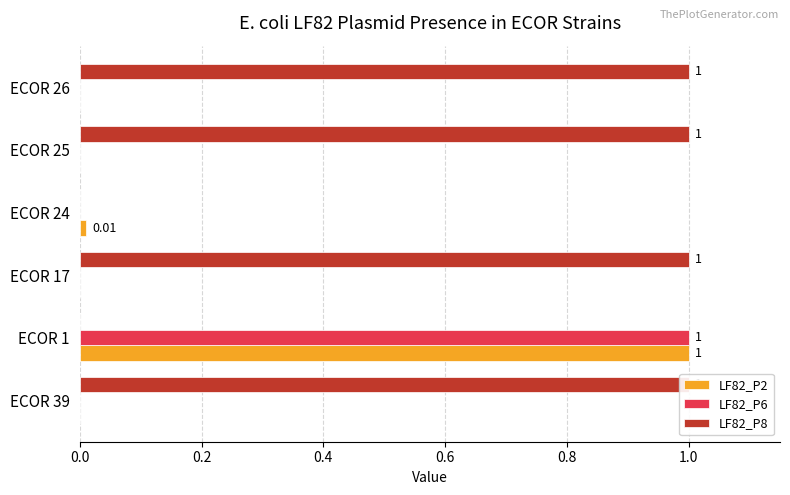

How many values in the LF82_P2 series exceed 0?

2